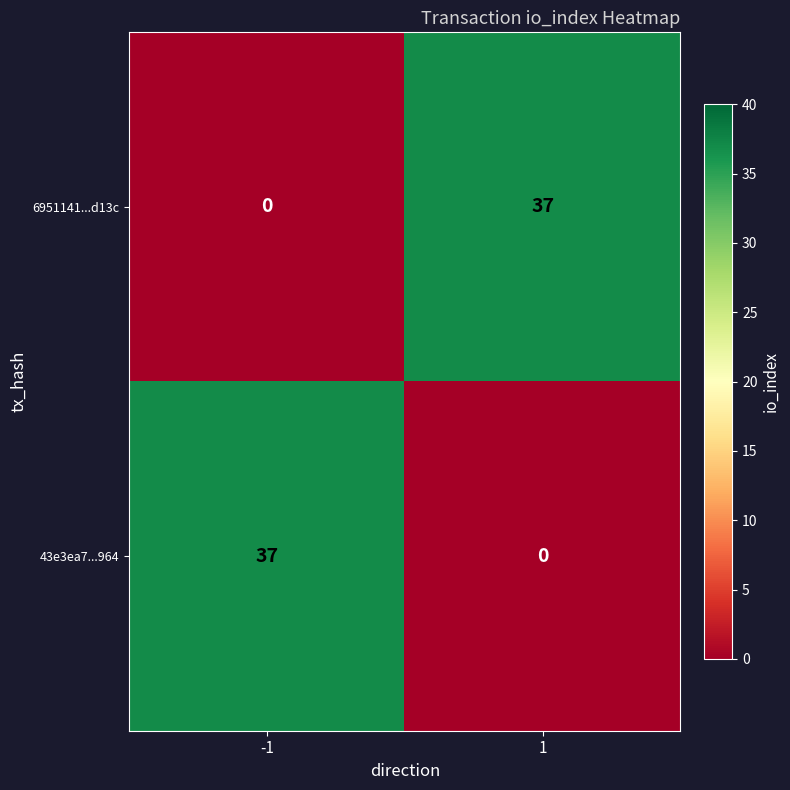

What is the difference between the highest and lowest values at -1?

37